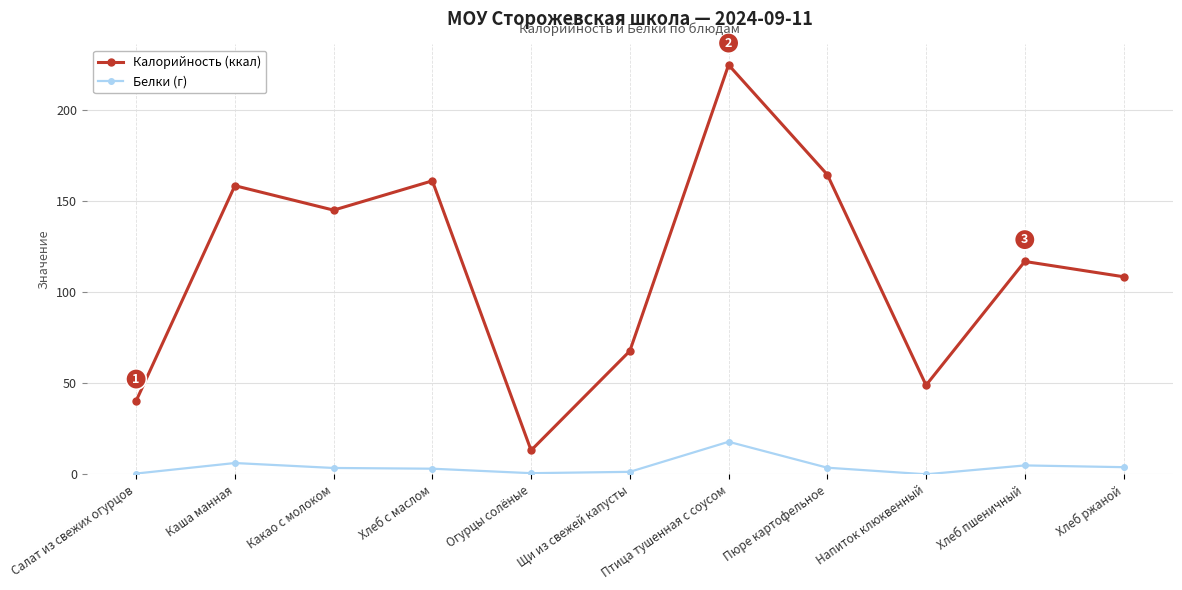

At which category is the sum across all series the highest?

Птица тушенная с соусом